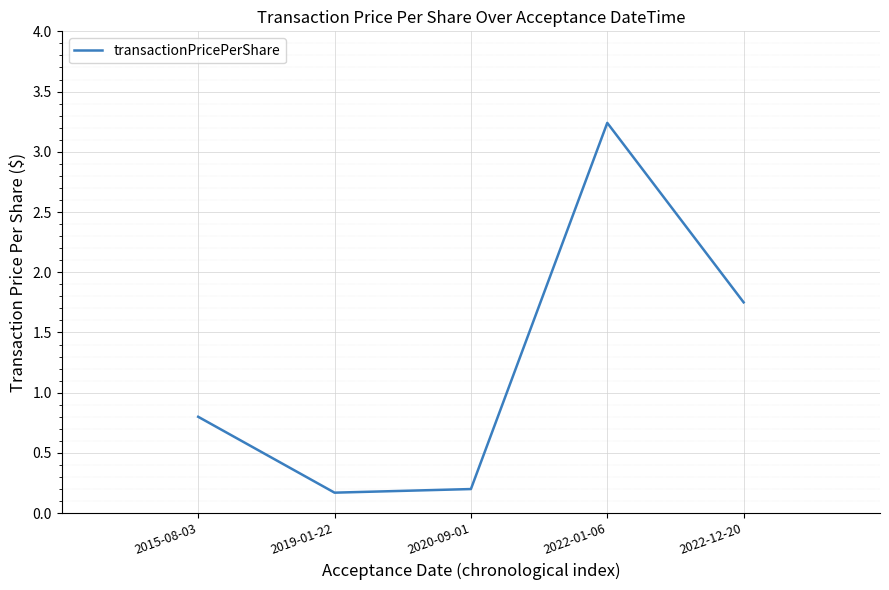

The value at 2015-08-03 is 0.8. True or false?

True